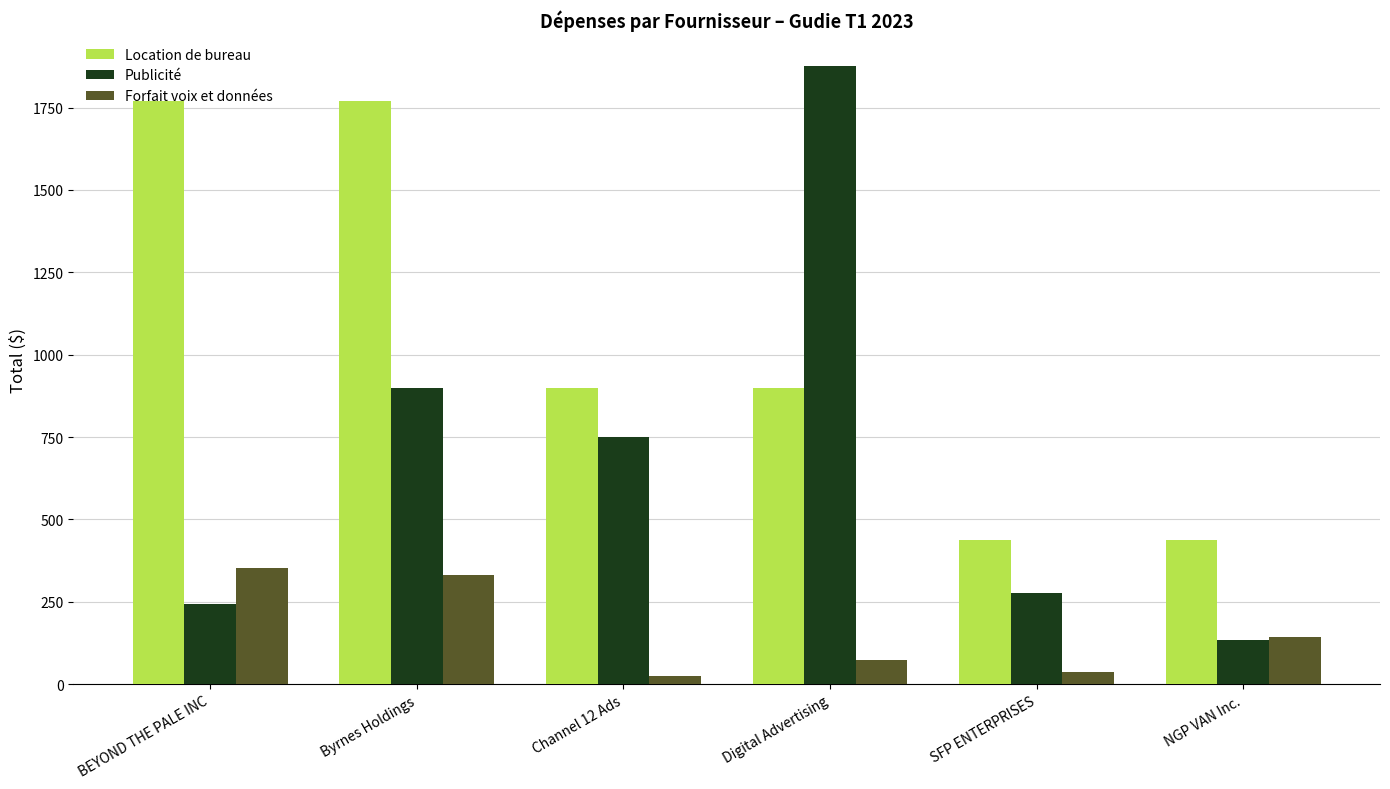

What is the difference between the highest and lowest values at NGP VAN Inc.?

303.6